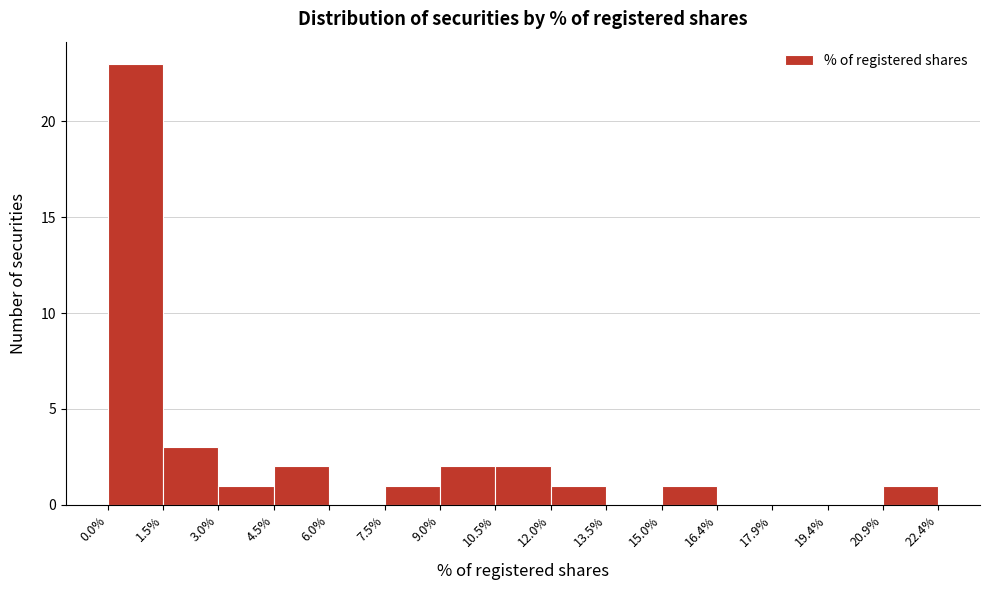

Reading left to right, transcribe this chart: for each bar, give the range it covers on the x-axis and its height. The values are not printed on the chart, so give them approximately, as read against the axis.

0.0% to 1.5%: 23
1.5% to 3.0%: 3
3.0% to 4.5%: 1
4.5% to 6.0%: 2
6.0% to 7.5%: 0
7.5% to 9.0%: 1
9.0% to 10.5%: 2
10.5% to 12.0%: 2
12.0% to 13.5%: 1
13.5% to 15.0%: 0
15.0% to 16.4%: 1
16.4% to 17.9%: 0
17.9% to 19.4%: 0
19.4% to 20.9%: 0
20.9% to 22.4%: 1